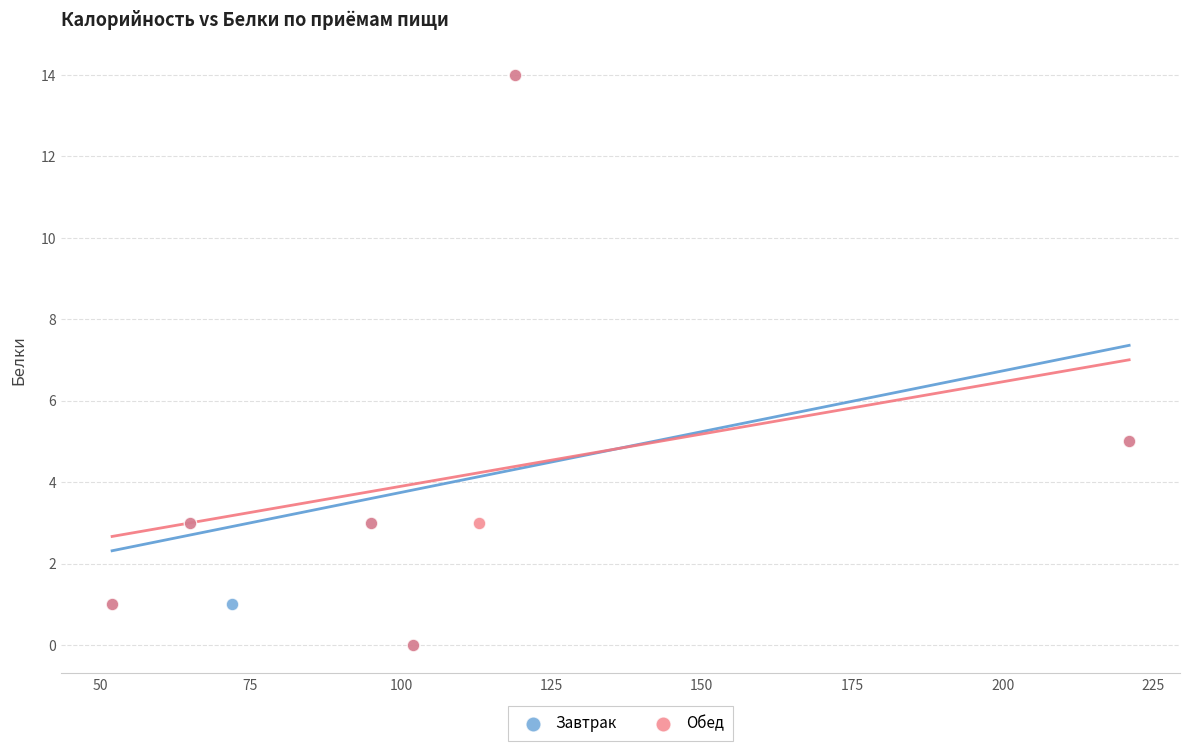

What are all the series names shown in the legend?

Завтрак, Обед